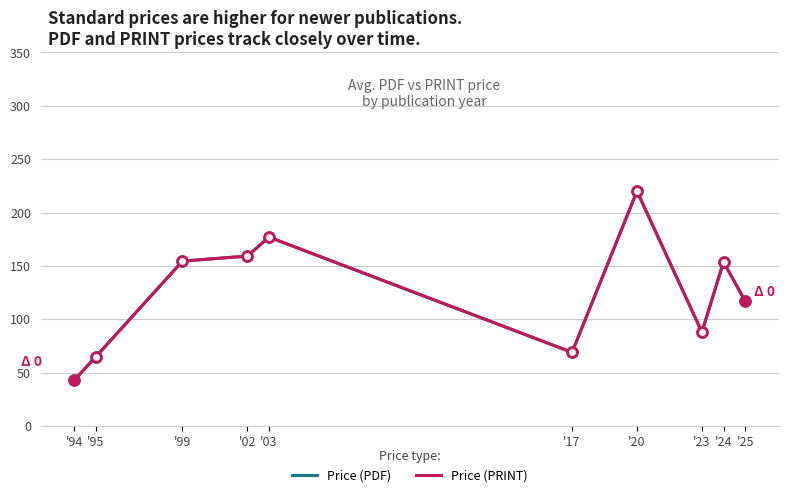

The value of Price (PDF) at '20 is 71.6. True or false?

False